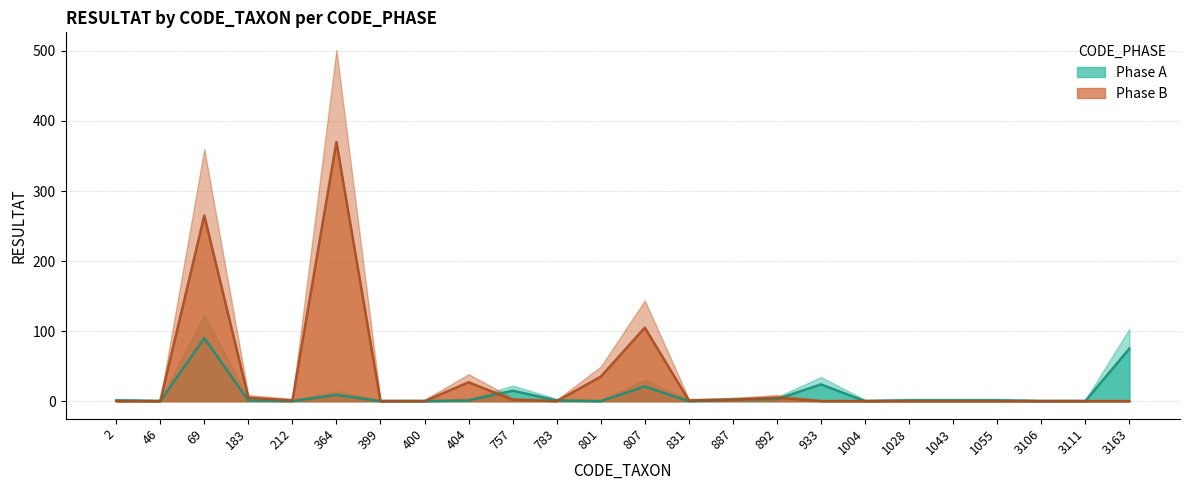

How many interior local peaks does the Phase B series have?

5